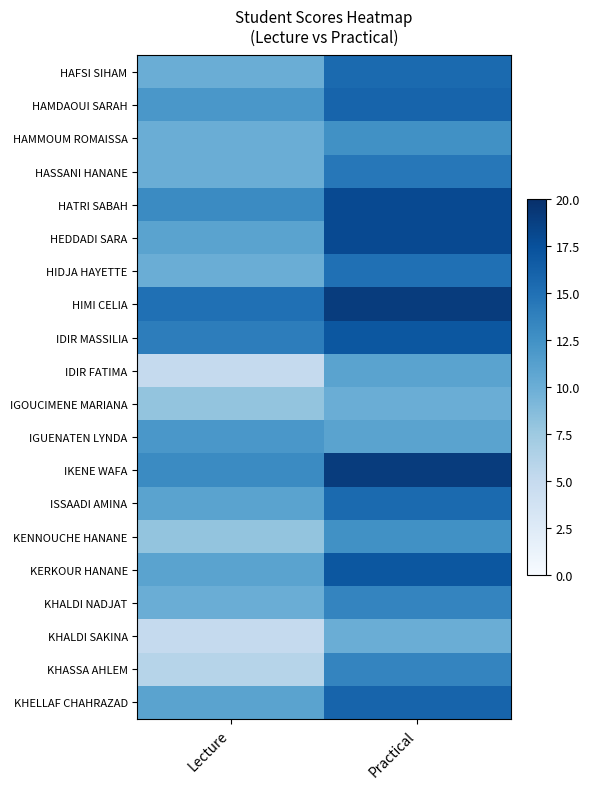

Which has a higher value, Lecture or Practical?

Practical